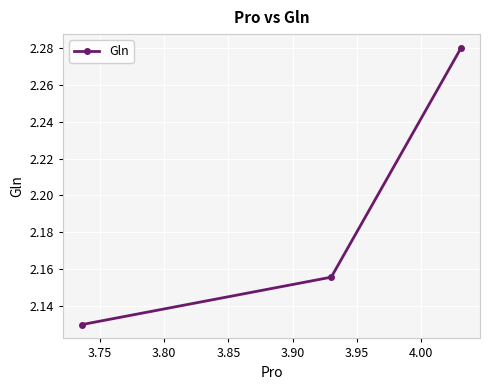

How many values are between 2 and 3?

3